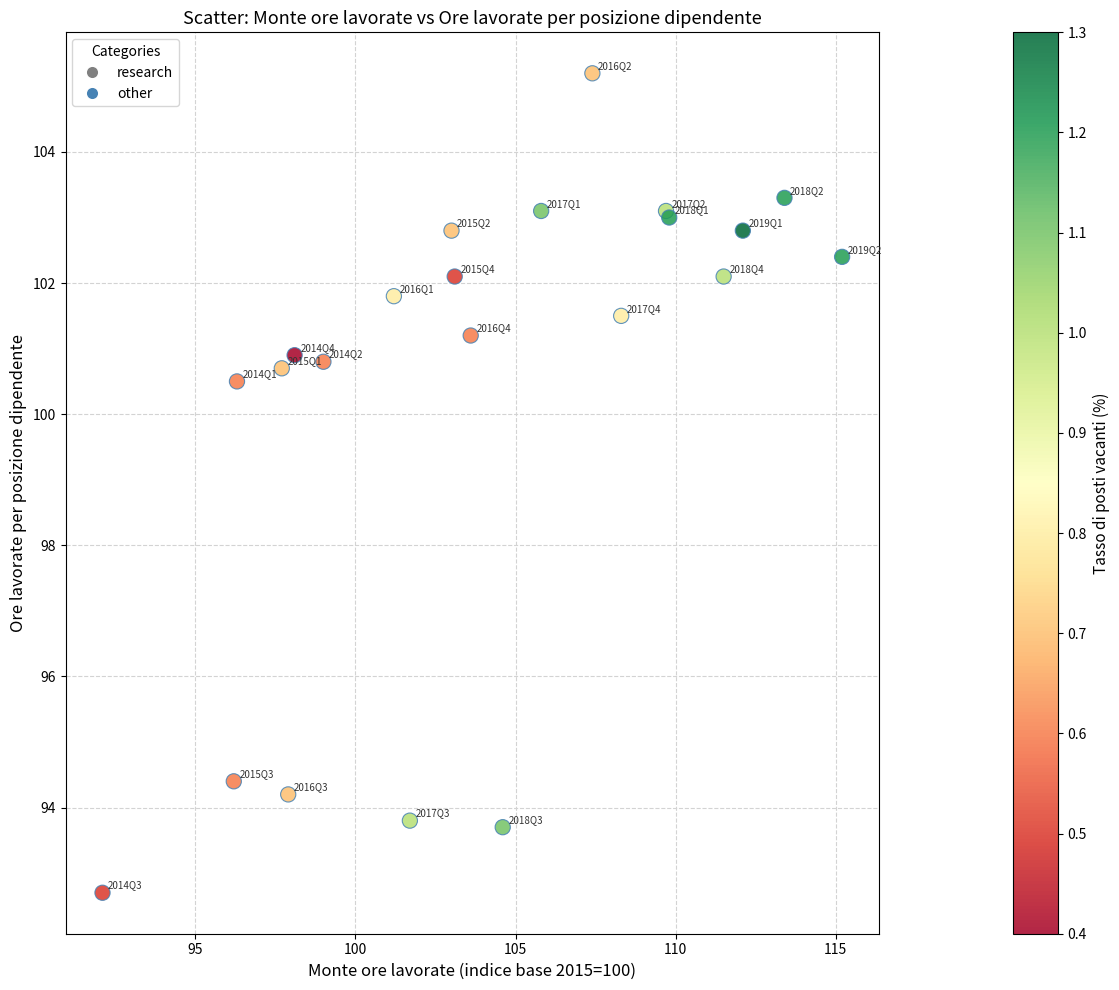

What Y value in the scatter plot is closest to 98?

100.5